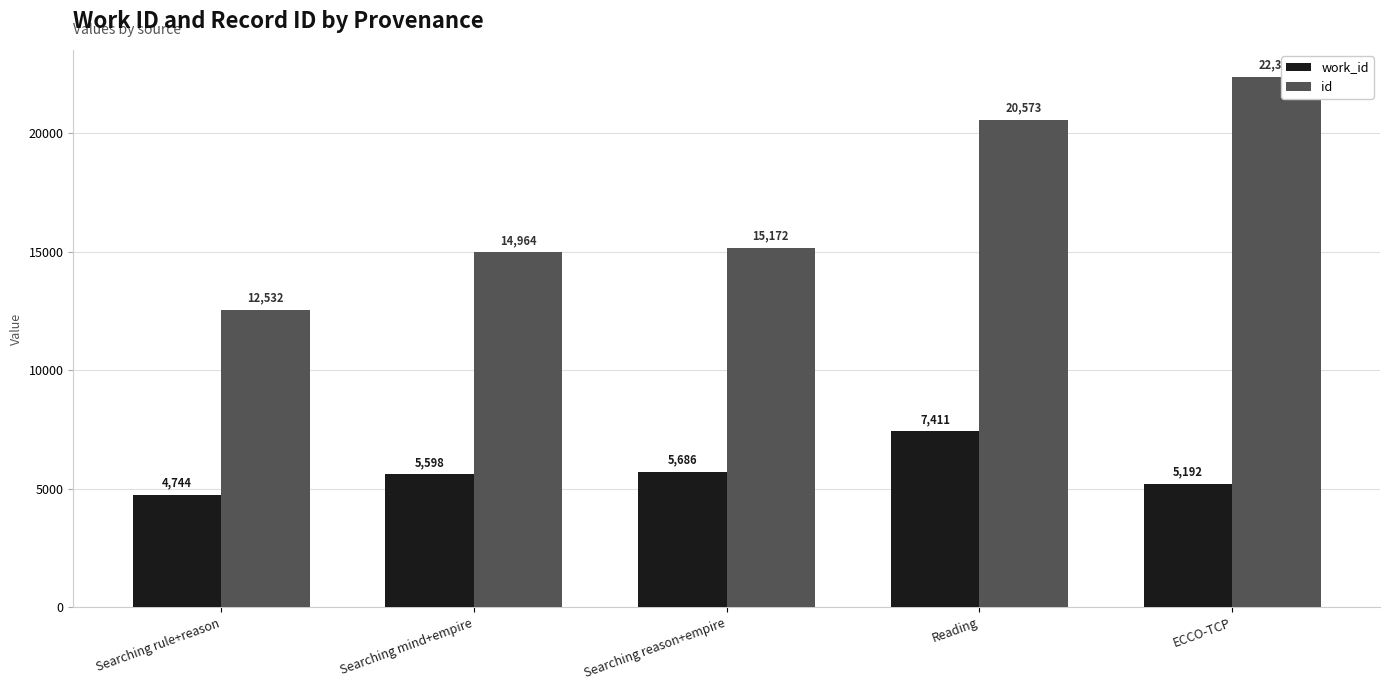

The id series shows 12532 at Searching rule+reason. True or false?

True